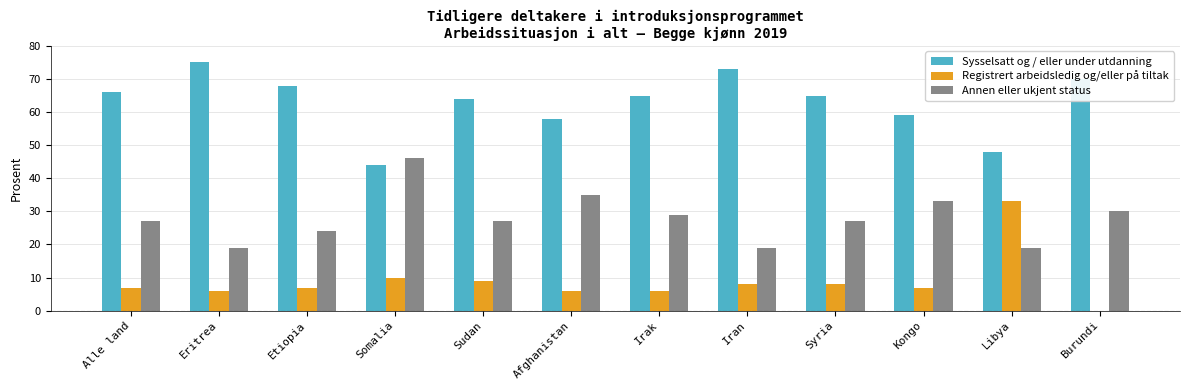

Read the Sysselsatt og / eller under utdanning value at Iran, to the nearest 5.

75